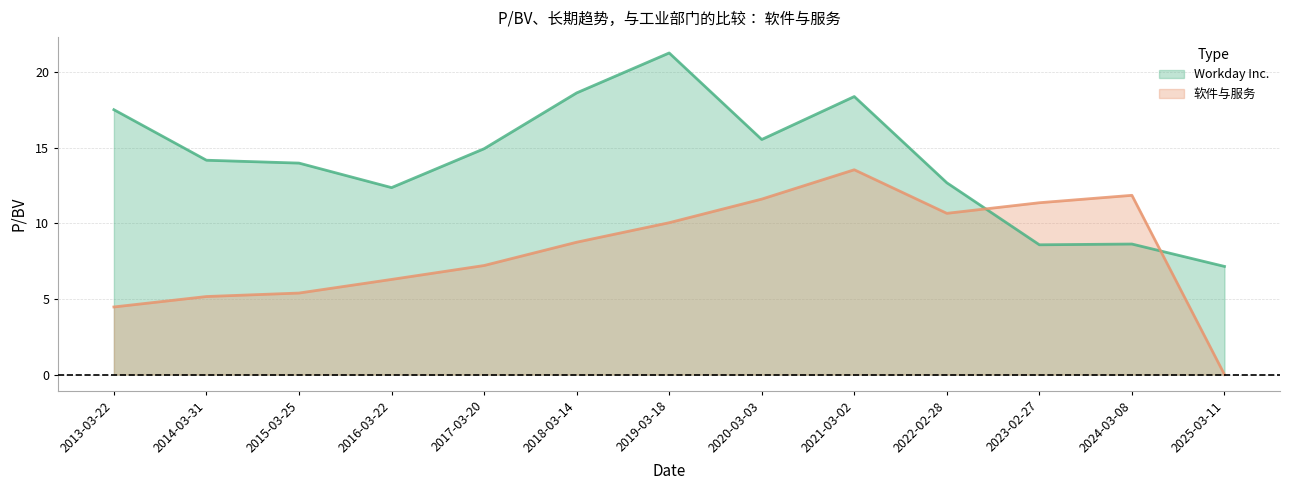

The 软件与服务 series shows 18.3 at 2023-02-27. True or false?

False